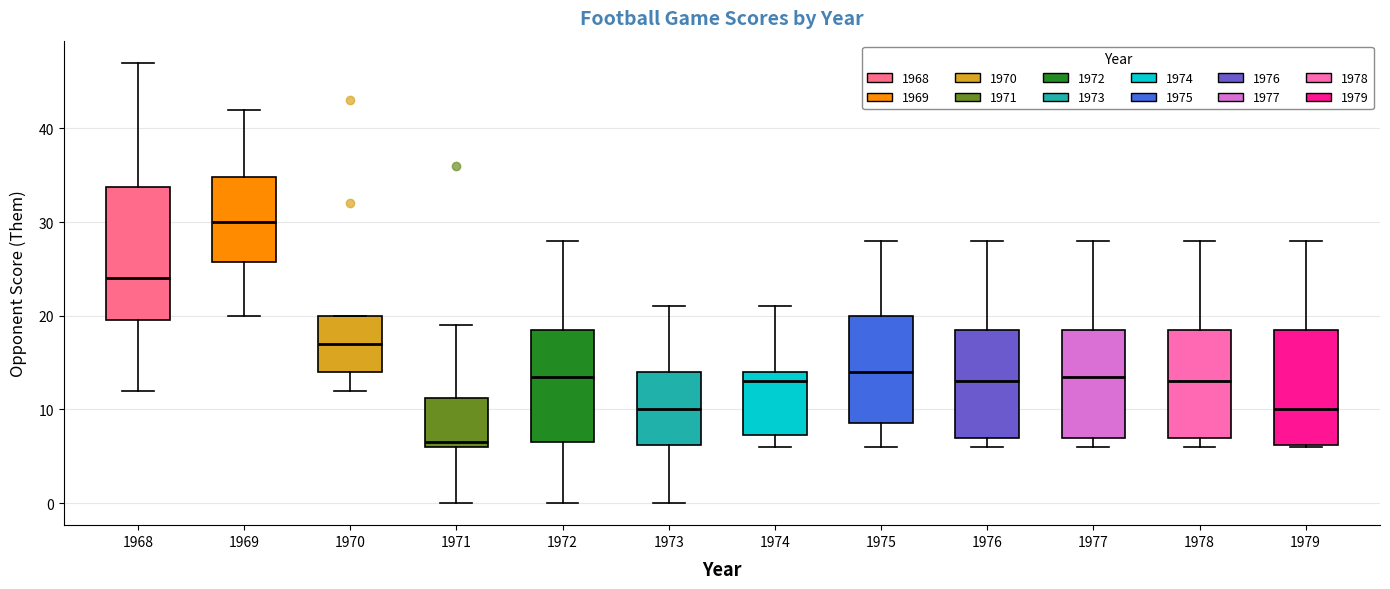

Which box has the lowest median line?

1971